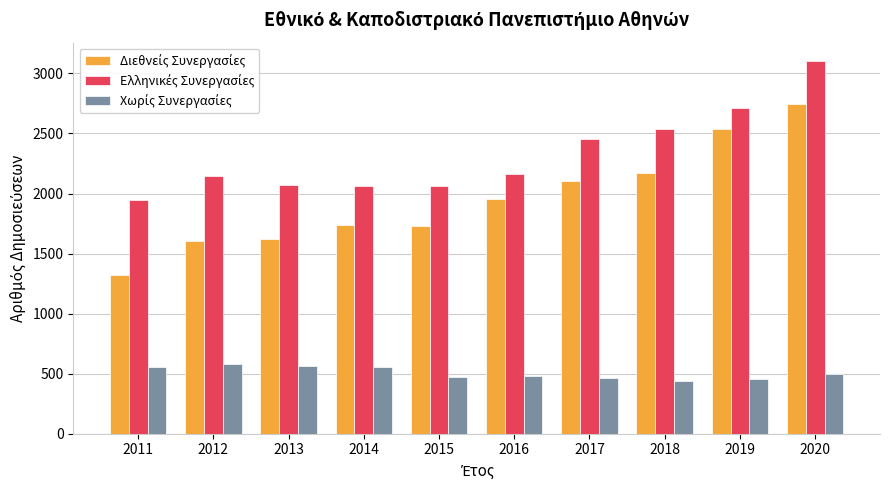

What is the greatest value displayed?

3102